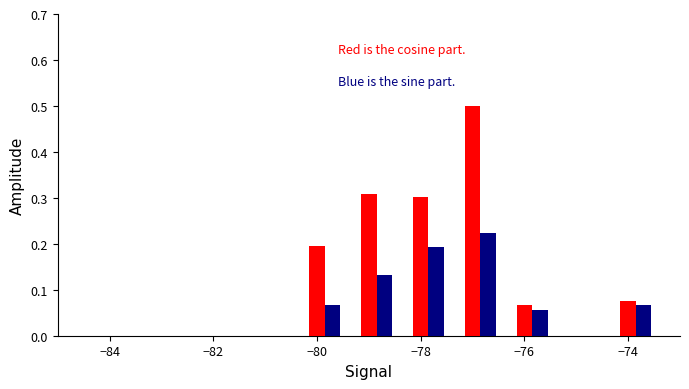

What is the greatest value displayed?

0.5